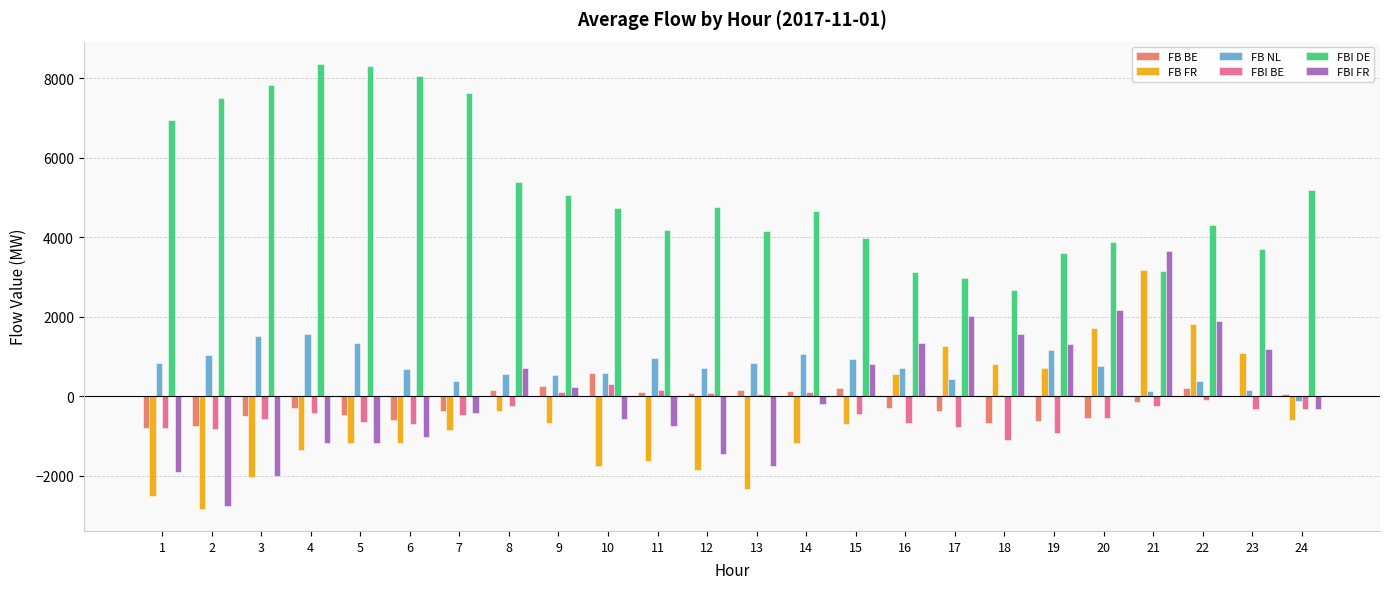

What is the spread (max minus min) of values at 19?

4527.4